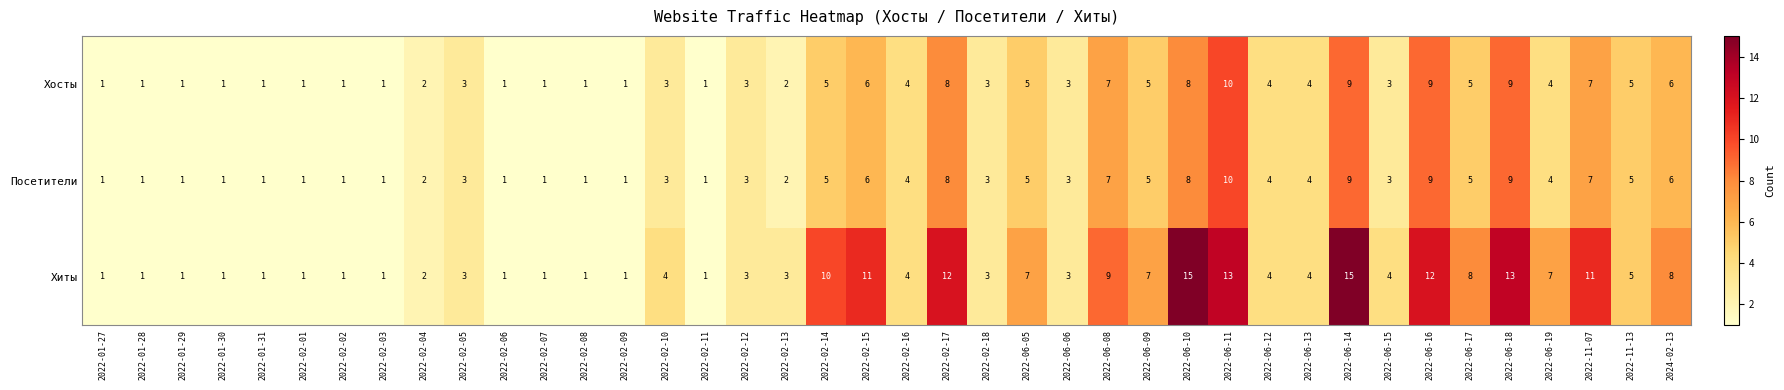

What is the total value across all series at 2022-02-06?

3